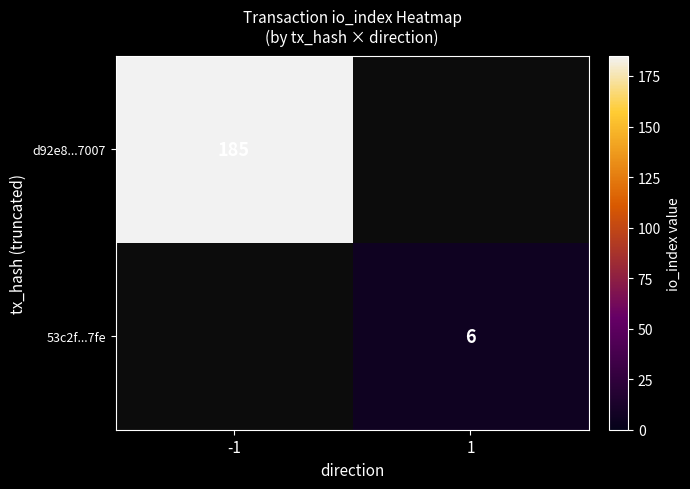

The value of 53c2f...7fe at 1 is 6. True or false?

True